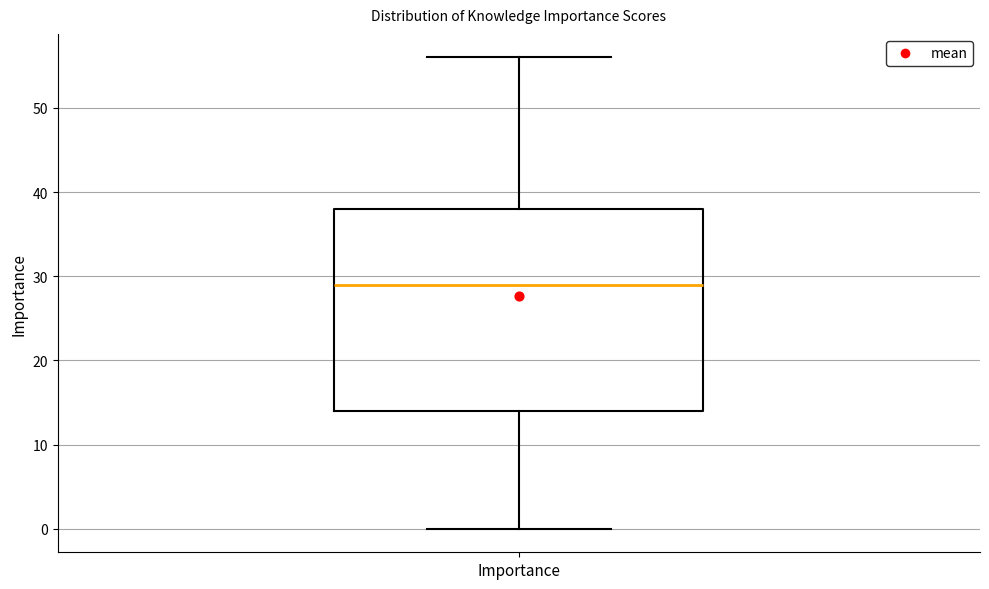

Read this box plot against the y-axis: the position of the median line, the range covered by the box, and the ends of both whiskers. The values are not printed on the chart, so give them approximately, as read against the axis.

median 29, box 14 to 38, whiskers 0 to 56